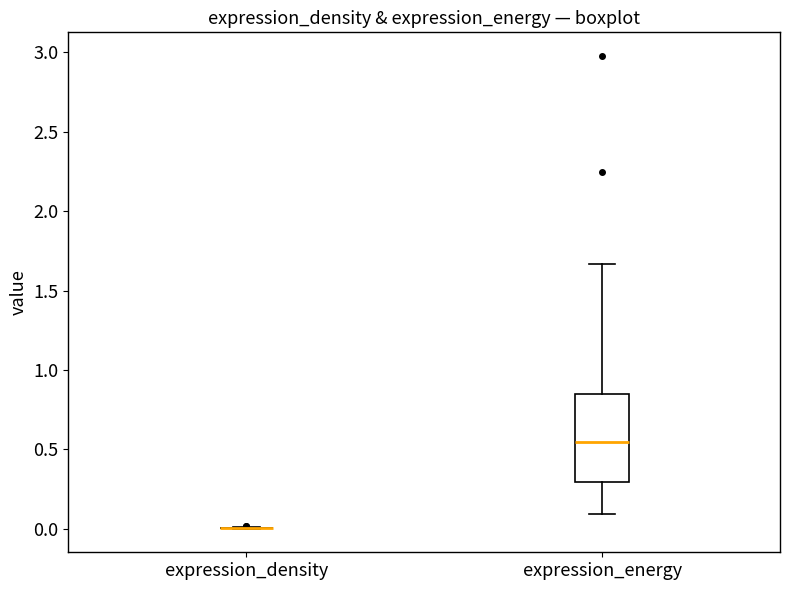

Where does the upper whisker of the box for expression_energy end on the y-axis? The values are not printed on the chart, so give them approximately, as read against the axis.

1.65